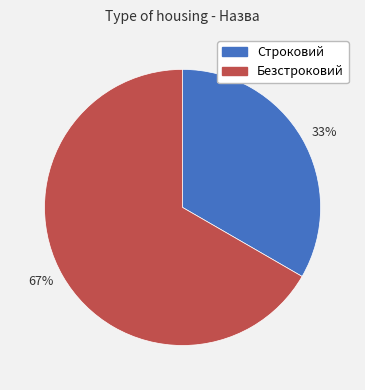

What is the largest slice in the pie chart?

Безстроковий